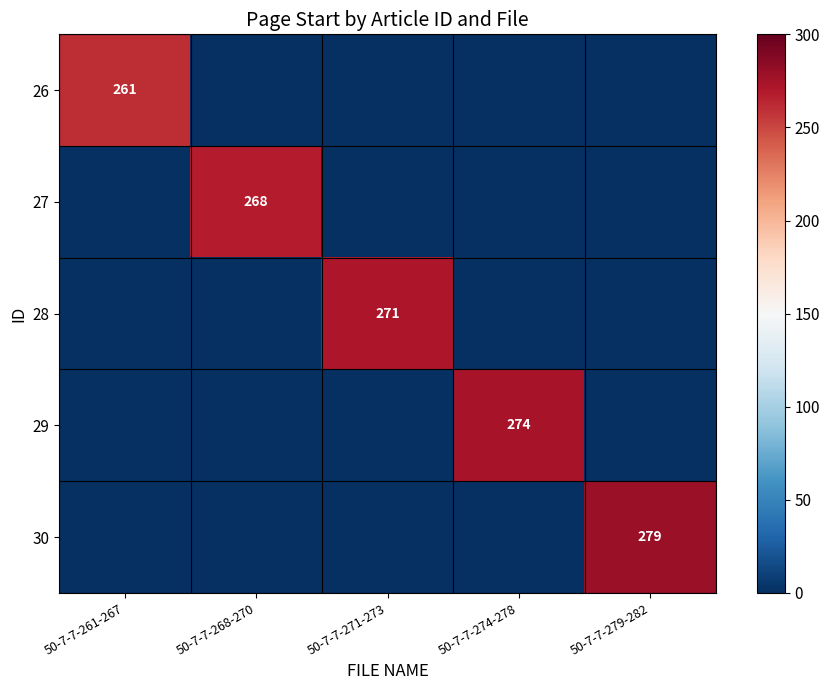

Count the number of data series in this chart.

5